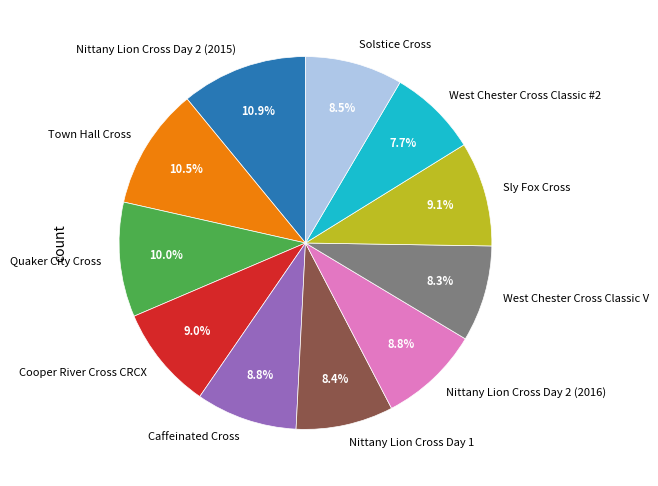

What percentage do Cooper River Cross CRCX and Town Hall Cross together represent?

19.5%